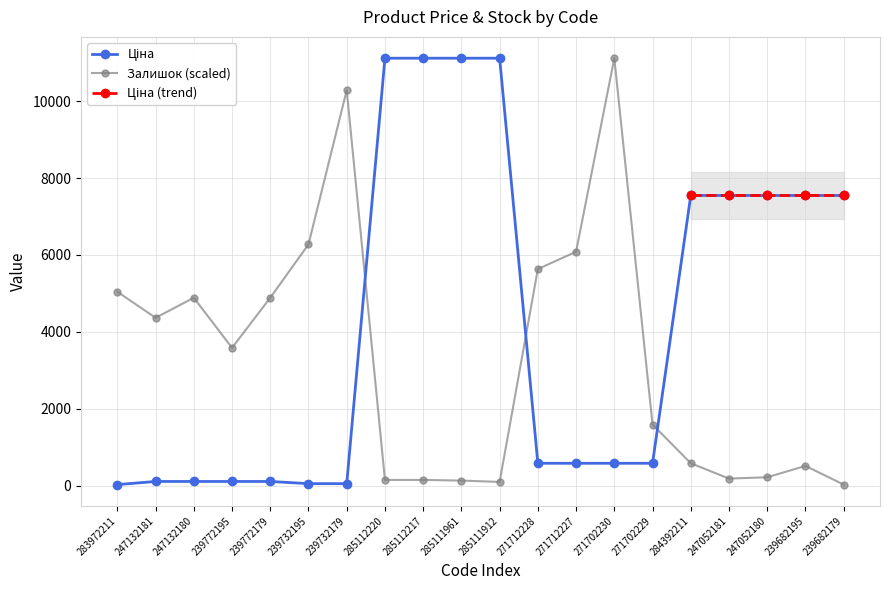

What is the sum of the Ціна values at 271702229 and 247052180?

8131.9